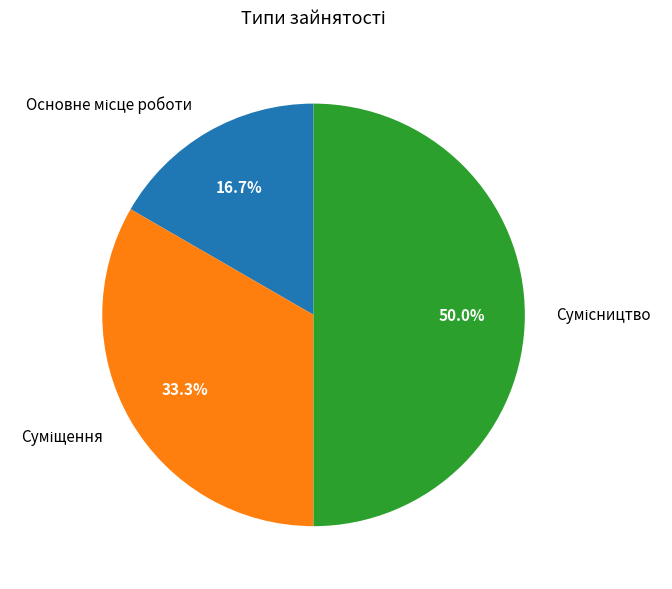

How many slices are in this pie chart?

3